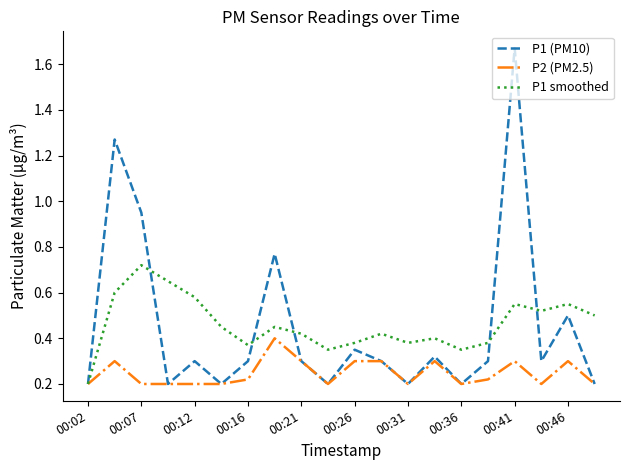

Which series has the widest spread of values?

P1 (PM10)